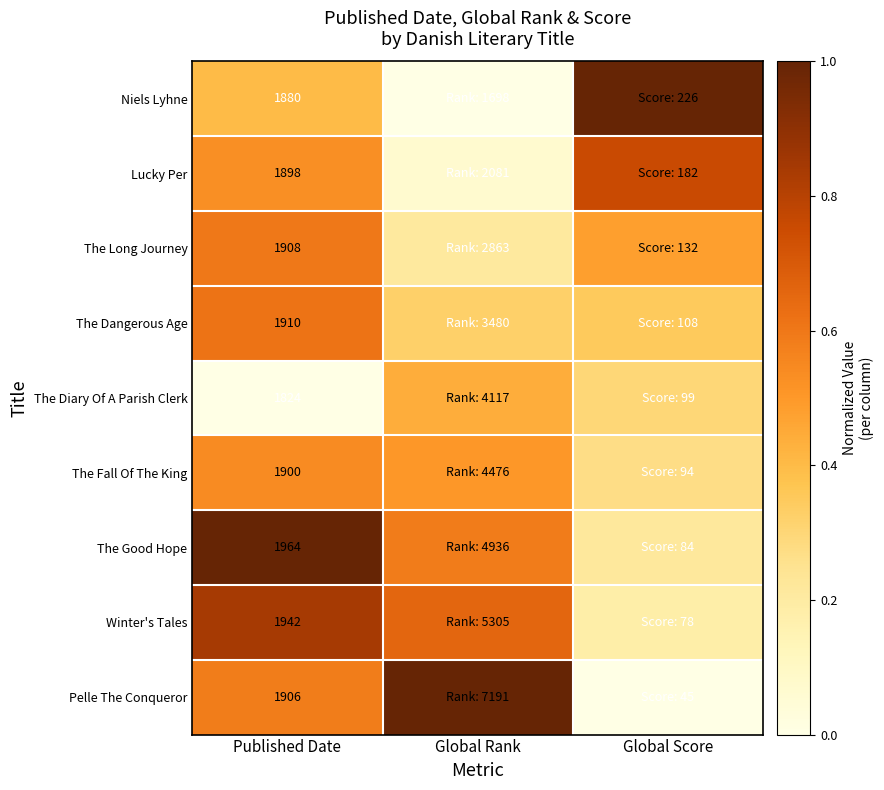

Is the value of The Long Journey at Published Date greater than the value of Winter's Tales at Published Date?

No